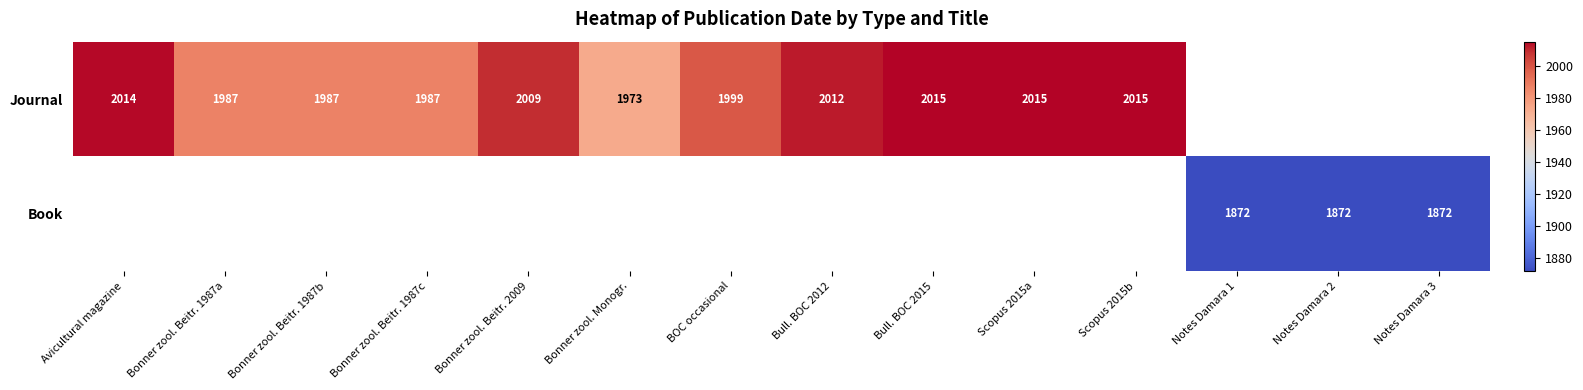

The Book series shows 2919 at Notes Damara 2. True or false?

False